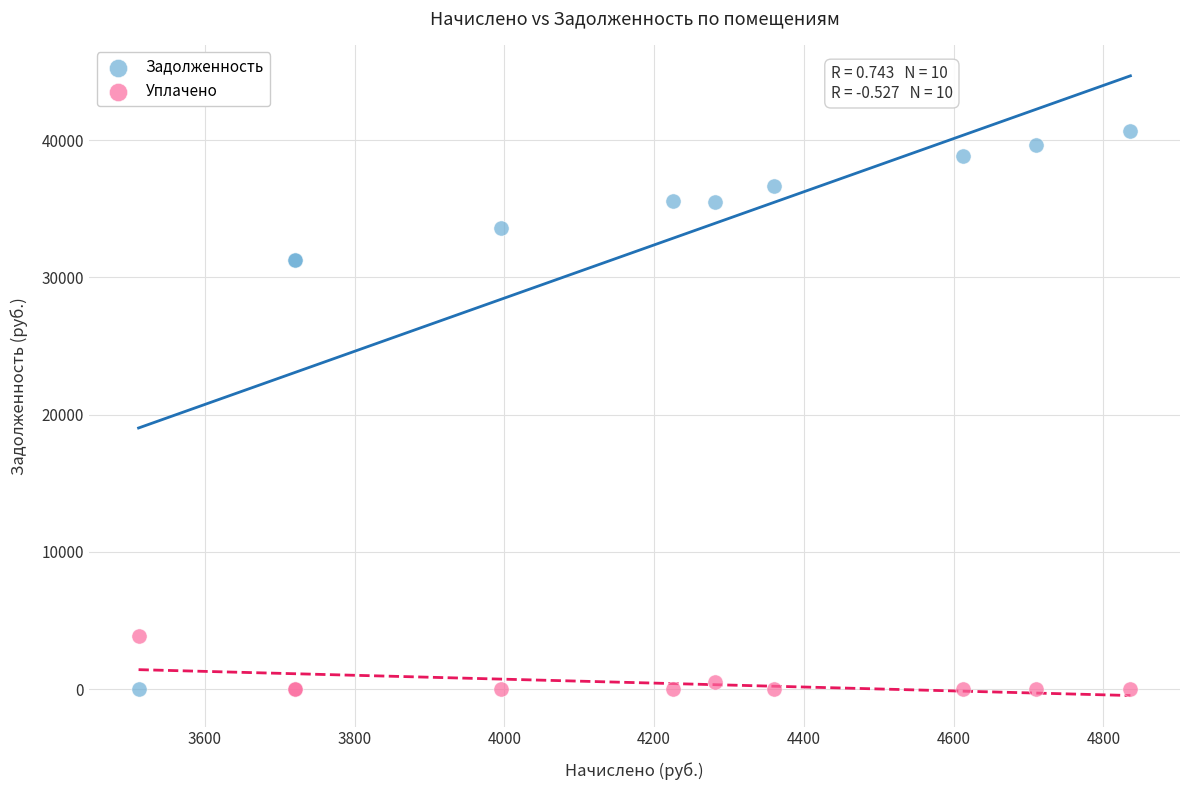

What is the X range (max minus min) for the scatter plot?

1324.3